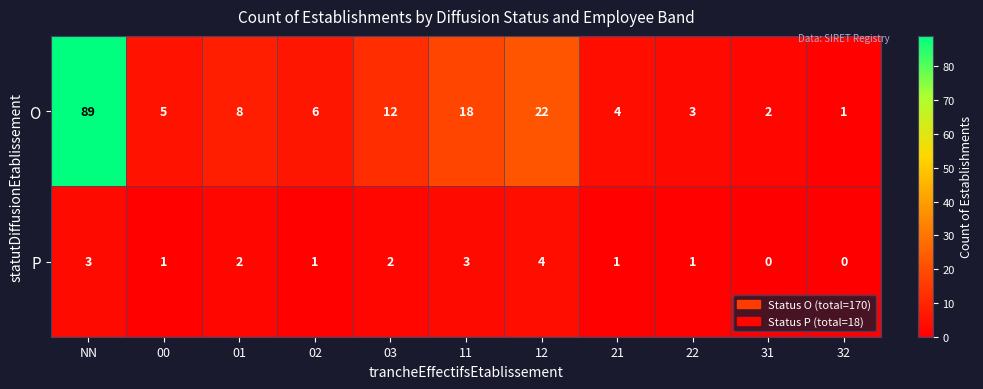

List the series in order of their overall mean, highest first.

O, P